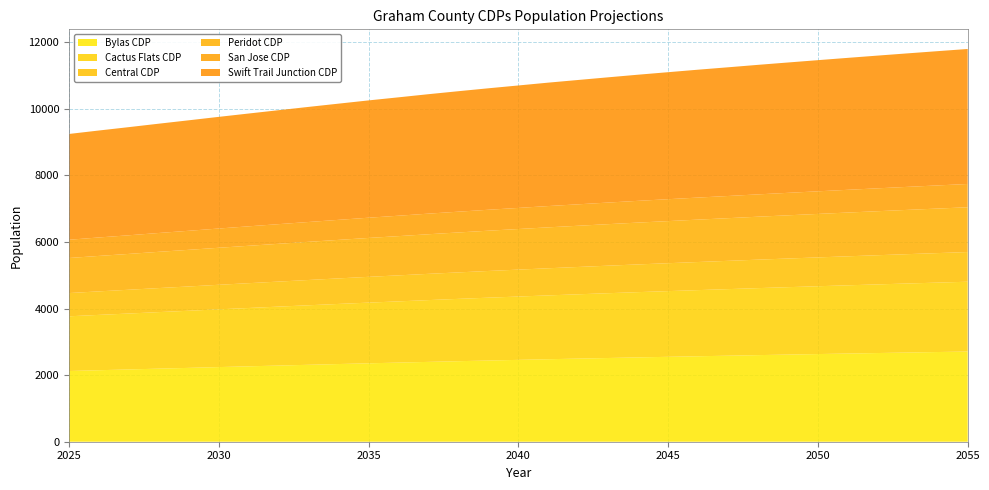

Reading left to right, extract all data points from this chart.

Bylas CDP: 2124.1	2148.2	2171.4	2195.4	2218.4	2242.3	2265.3	2288.1	2311.1	2333.8	2355.5	2377.1	2398.3	2419.4	2439.3	2458.9	2478.3	2497.2	2515.1	2533.5	2550.7	2567.7	2584.3	2601.5	2617.7	2633.5	2649.1	2664.5	2679.6	2694.5	2709.3
Cactus Flats CDP: 1643.6	1662.2	1679.9	1698.5	1716.2	1734.7	1752.3	1770.7	1788.2	1805.6	1822.9	1839.2	1856.1	1872.1	1887.8	1902.3	1917.6	1931.7	1946.5	1960.2	1973.6	1986.8	1999.7	2012.5	2025.1	2037.4	2049.8	2061.8	2073.7	2085.4	2096.9
Central CDP: 698.0	706.6	714.4	722.1	729.8	737.5	745.2	751.9	759.6	767.2	774.7	781.3	788.7	795.2	802.4	808.7	814.9	820.9	826.9	832.8	838.5	844.2	849.8	855.3	860.7	866.0	871.4	876.5	881.6	886.6	891.6
Peridot CDP: 1053.4	1065.0	1076.6	1089.0	1100.6	1112.1	1123.6	1135.1	1146.5	1157.0	1168.4	1178.7	1189.8	1199.9	1209.9	1219.7	1229.4	1238.0	1247.4	1256.7	1264.8	1273.8	1281.7	1290.3	1298.0	1306.4	1314.4	1322.3	1330.2	1337.9	1345.5
San Jose CDP: 548.2	554.4	559.7	565.9	572.1	578.2	584.4	590.5	595.8	601.9	607.9	613.1	619.0	624.0	629.0	633.8	639.5	644.2	648.8	653.4	657.9	662.3	666.6	670.8	675.0	679.1	683.3	687.3	691.3	695.3	699.1
Swift Trail Junction CDP: 3178.4	3213.2	3248.9	3283.5	3319.0	3354.4	3388.9	3423.2	3457.6	3490.8	3523.9	3556.7	3588.1	3619.3	3649.2	3678.6	3707.7	3735.3	3762.5	3789.3	3815.5	3841.4	3866.0	3891.0	3915.7	3939.9	3963.8	3987.3	4010.5	4033.4	4056.0